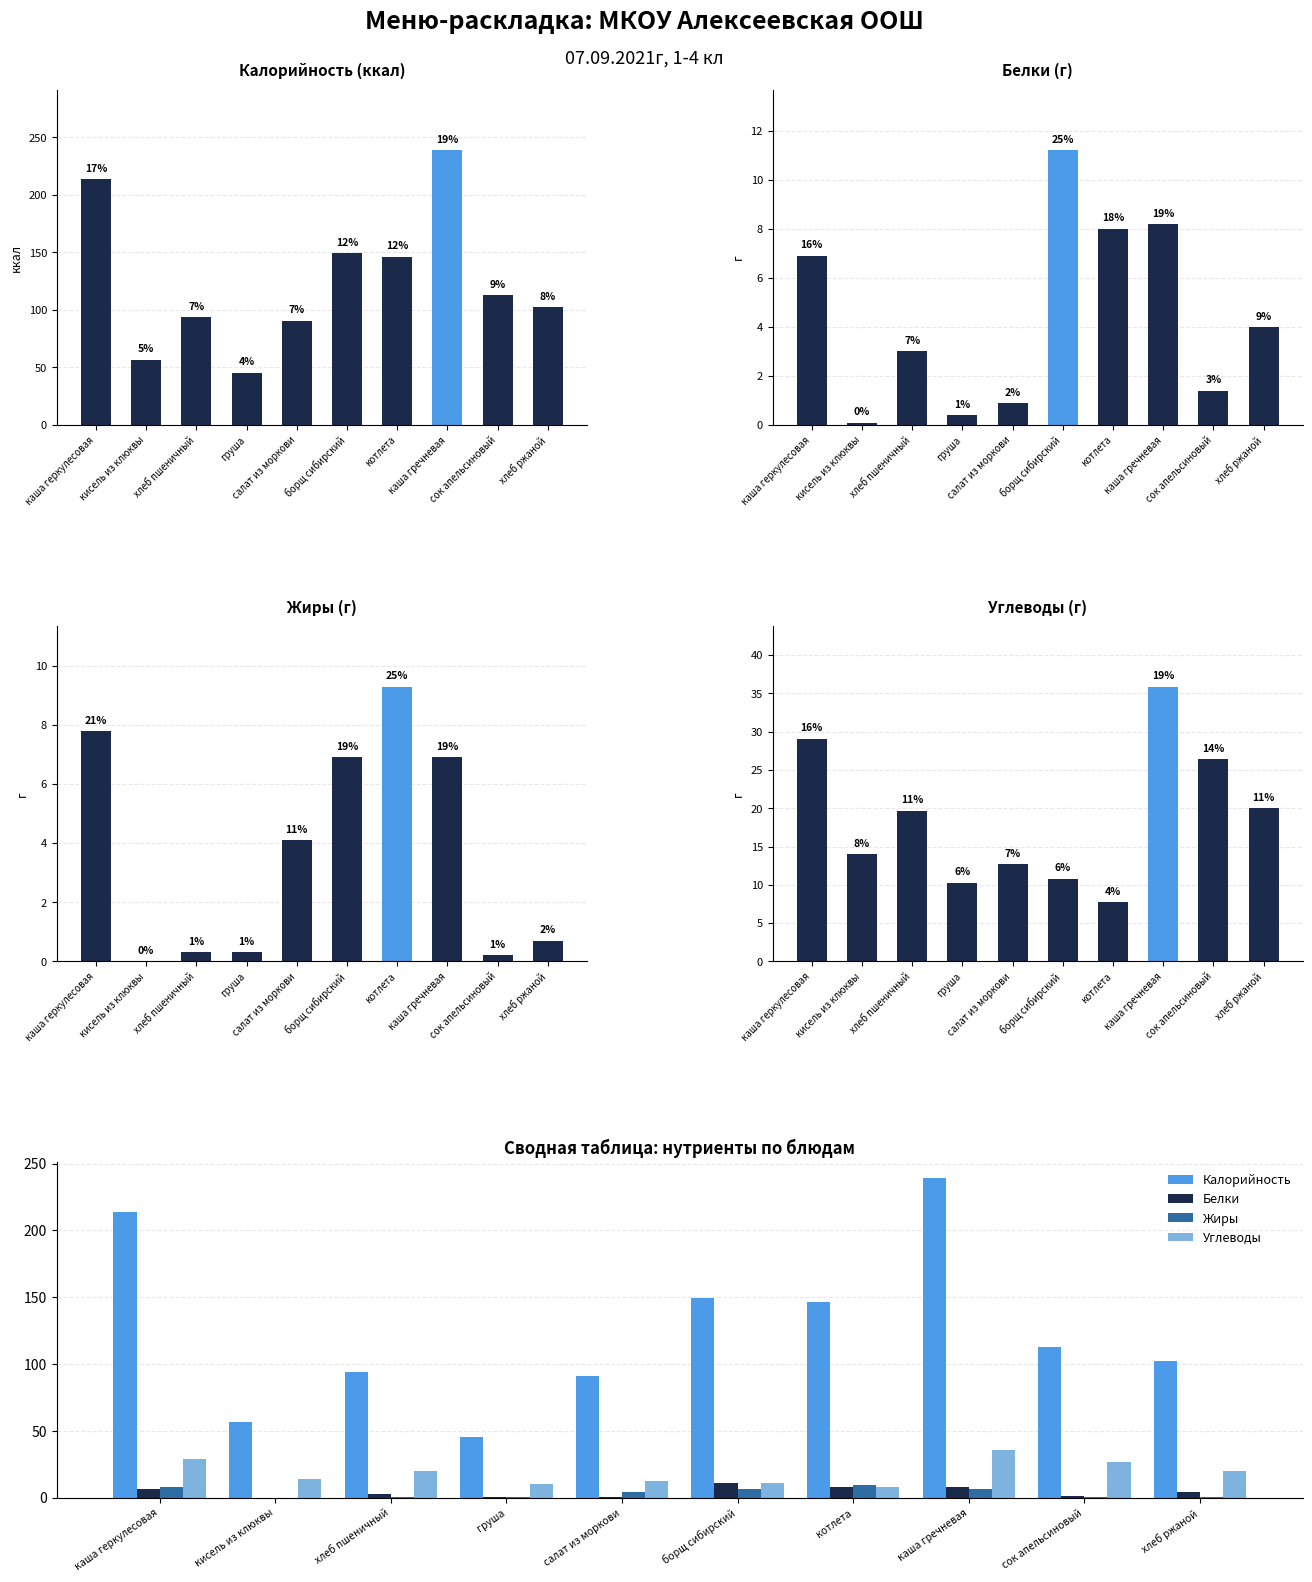

What are all the series names shown in the legend?

Калорийность, Белки, Жиры, Углеводы